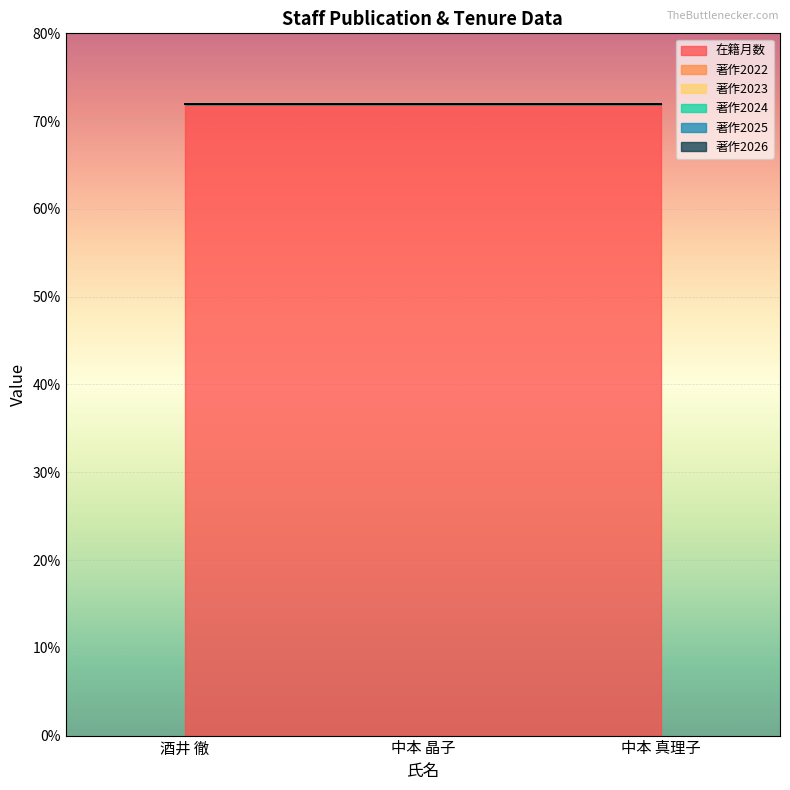

Between 酒井 徹 and 中本 真理子, which series saw the biggest shift?

在籍月数